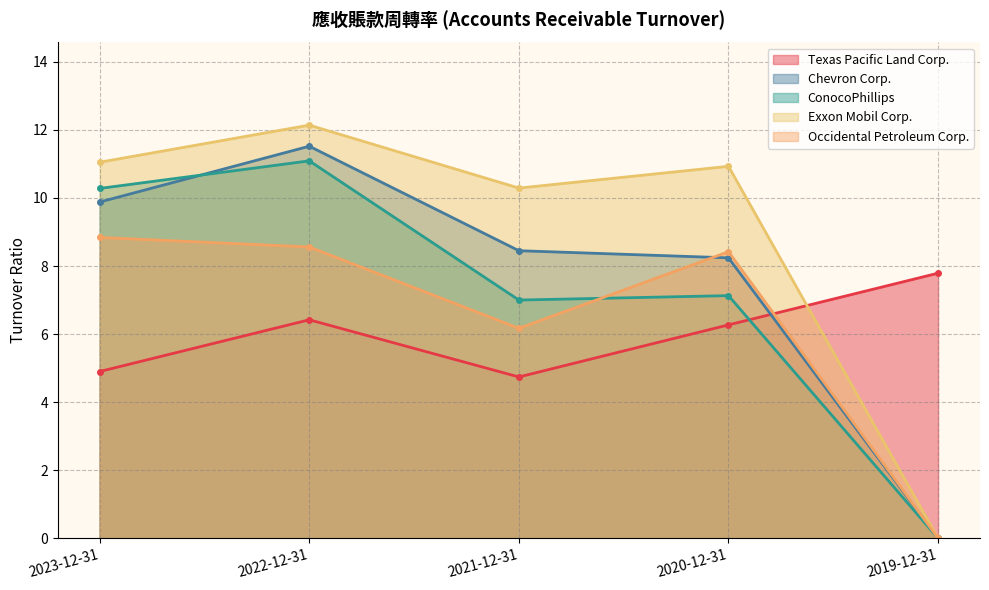

The Occidental Petroleum Corp. series shows 0.0 at 2019-12-31. True or false?

True